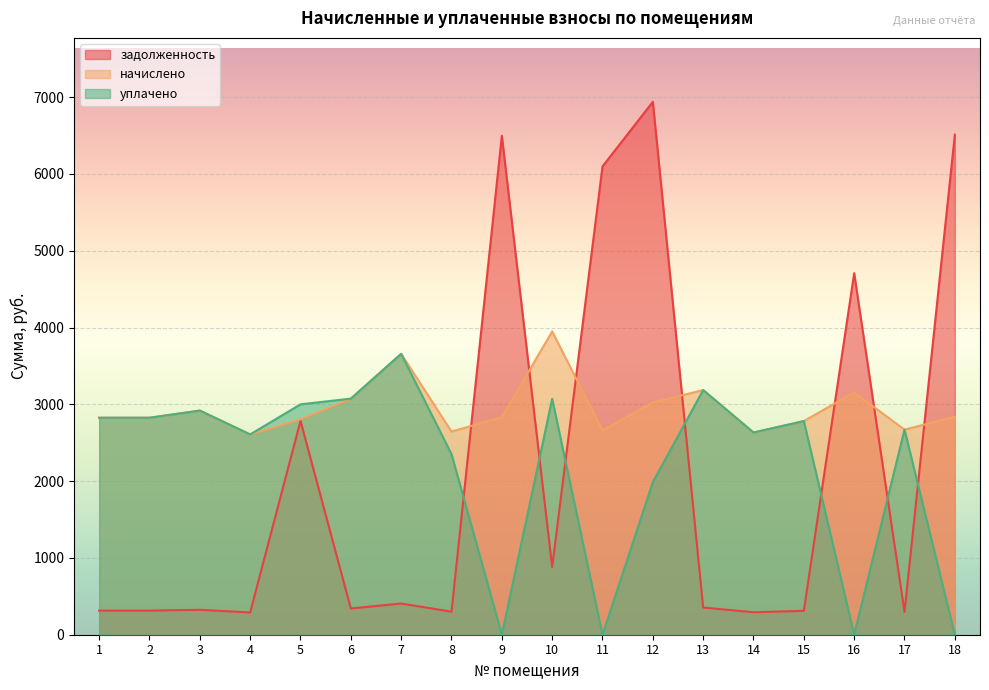

What is the difference between the maximum and minimum values in the начислено series?

1341.4